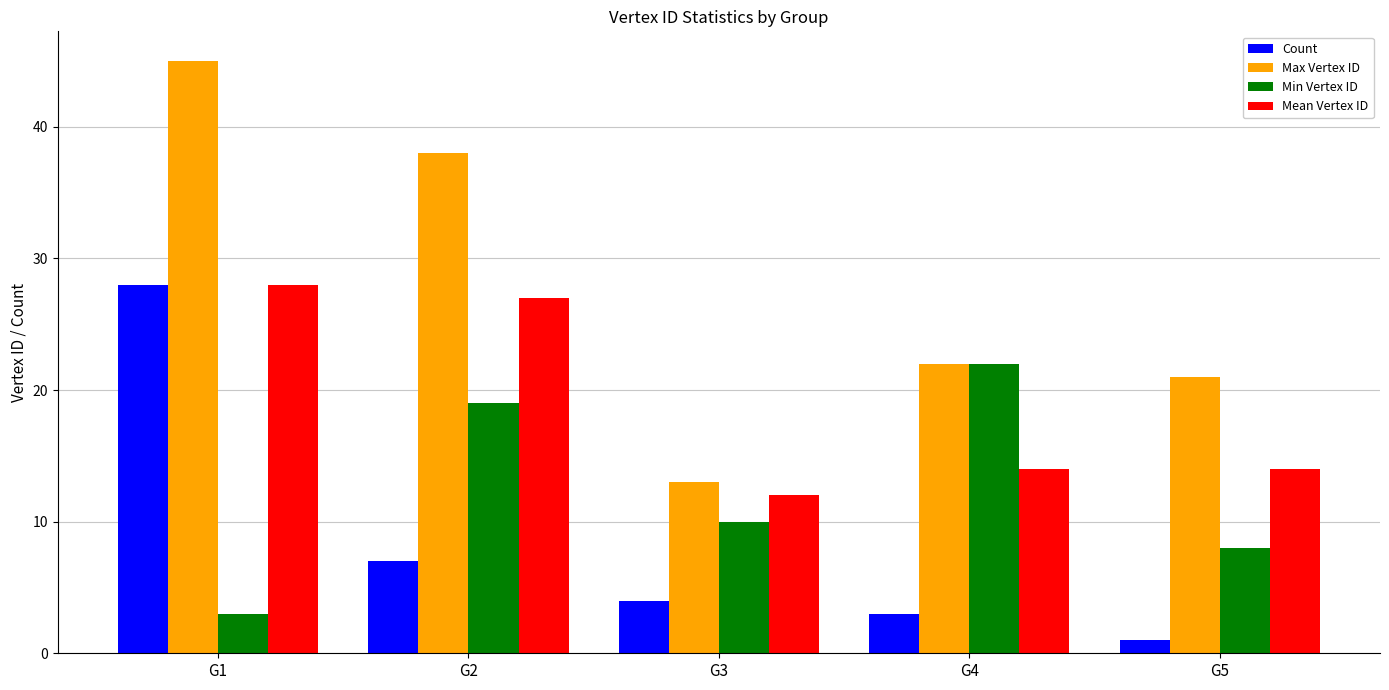

At which label does Count first exceed 4?

G1